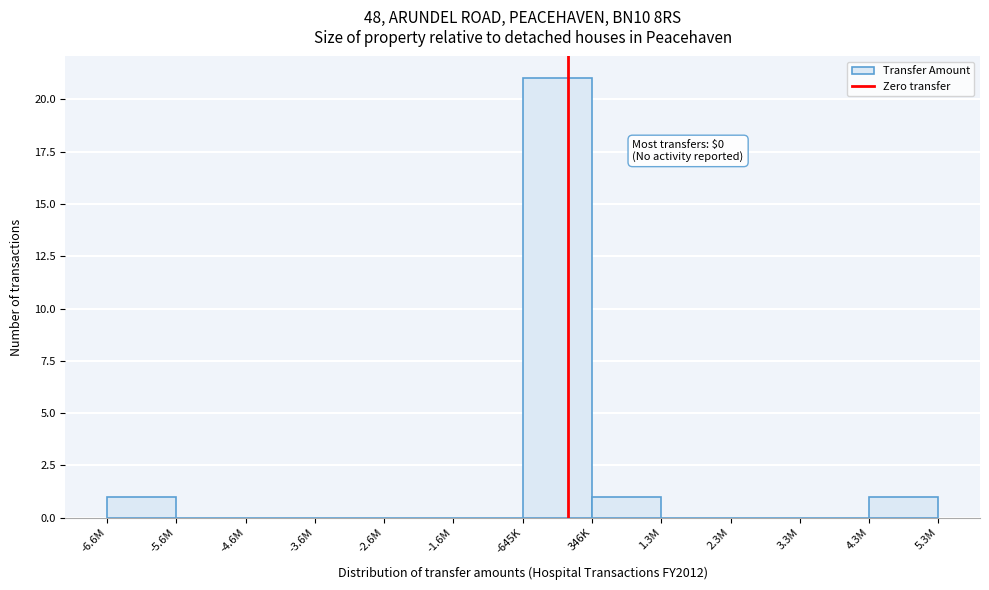

Reading right to left, transcribe all the data shown in this chart.

4.3M=1	3.3M=0	2.3M=0	1.3M=0	346K=1	-645K=21	-1.6M=0	-2.6M=0	-3.6M=0	-4.6M=0	-5.6M=0	-6.6M=1